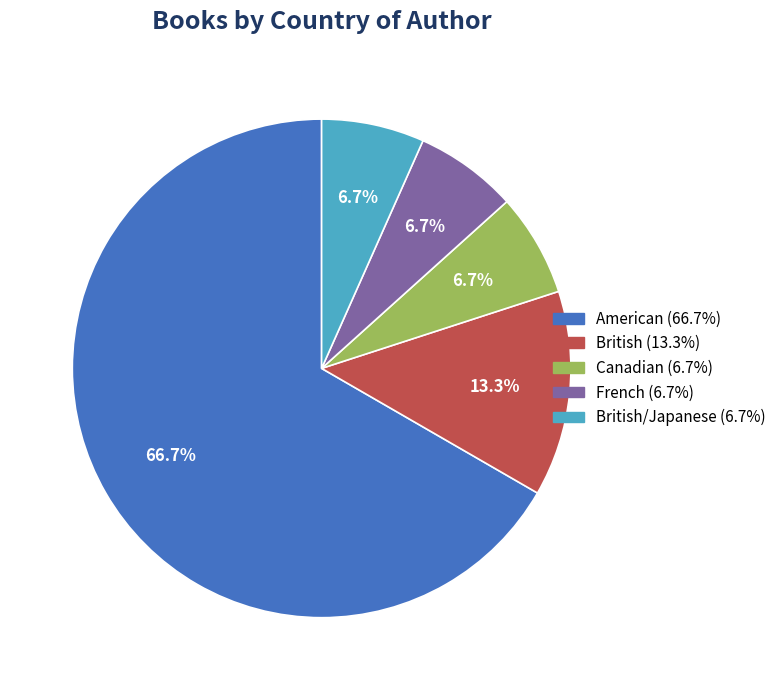

To the nearest percent, what is the difference between the largest and smallest slice percentages?

60%